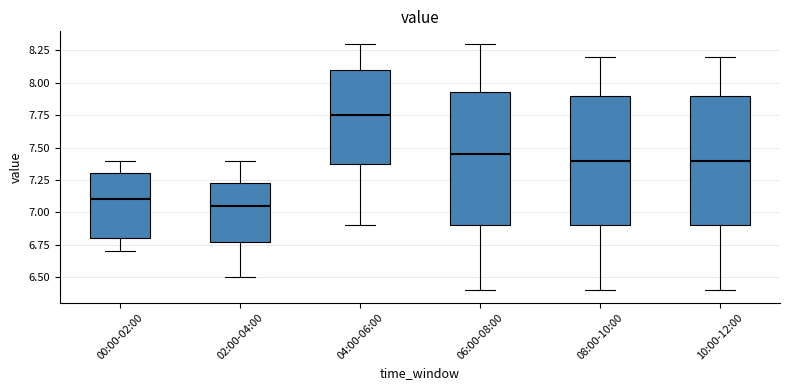

Reading left to right, read every box against the y-axis: the position of its median line, the range the box covers, and the ends of its whiskers. The values are not printed on the chart, so give them approximately, as read against the axis.

00:00-02:00: median 7.10, box 6.80 to 7.30, whiskers 6.70 to 7.40
02:00-04:00: median 7.05, box 6.80 to 7.25, whiskers 6.50 to 7.40
04:00-06:00: median 7.75, box 7.40 to 8.10, whiskers 6.90 to 8.30
06:00-08:00: median 7.45, box 6.90 to 7.95, whiskers 6.40 to 8.30
08:00-10:00: median 7.40, box 6.90 to 7.90, whiskers 6.40 to 8.20
10:00-12:00: median 7.40, box 6.90 to 7.90, whiskers 6.40 to 8.20